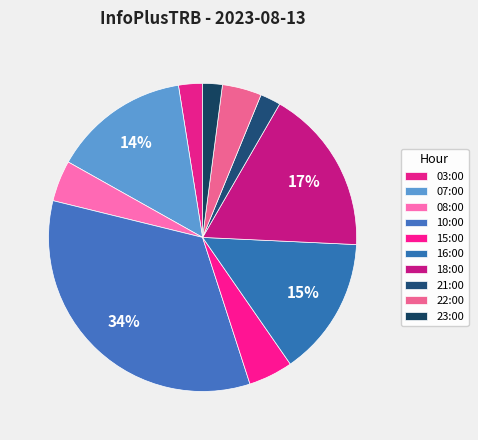

To the nearest percent, what is the difference between the largest and smallest slice percentages?

32%